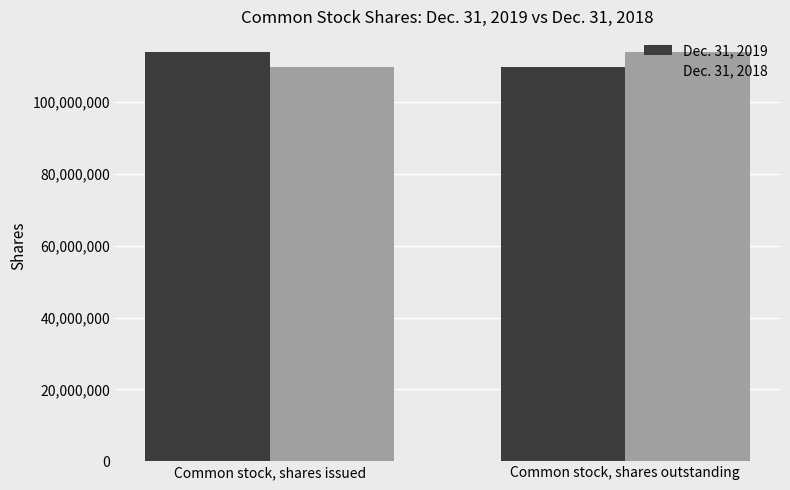

Rank the categories by Dec. 31, 2019 value from lowest to highest.

Common stock, shares outstanding, Common stock, shares issued